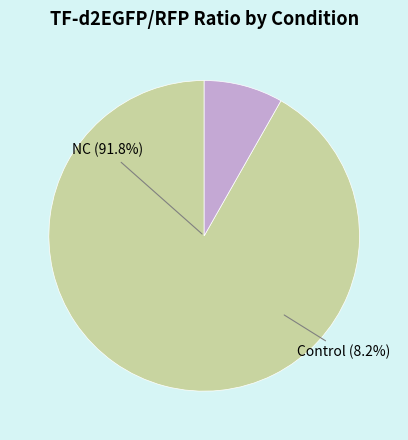

Does 2 account for over 50% of the chart?

No